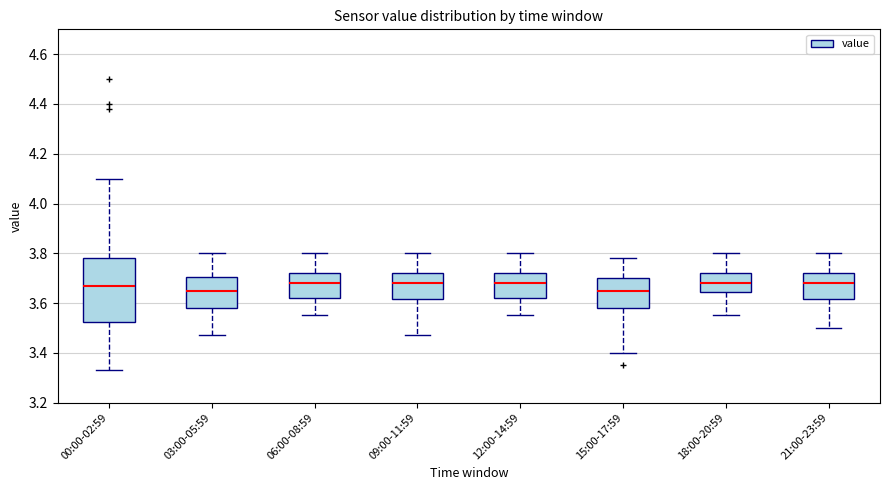

Reading left to right, read every box against the y-axis: the position of its median line, the range the box covers, and the ends of its whiskers. The values are not printed on the chart, so give them approximately, as read against the axis.

00:00-02:59: median 3.68, box 3.52 to 3.78, whiskers 3.34 to 4.10
03:00-05:59: median 3.66, box 3.58 to 3.70, whiskers 3.48 to 3.80
06:00-08:59: median 3.68, box 3.62 to 3.72, whiskers 3.56 to 3.80
09:00-11:59: median 3.68, box 3.62 to 3.72, whiskers 3.48 to 3.80
12:00-14:59: median 3.68, box 3.62 to 3.72, whiskers 3.56 to 3.80
15:00-17:59: median 3.66, box 3.58 to 3.70, whiskers 3.40 to 3.78
18:00-20:59: median 3.68, box 3.64 to 3.72, whiskers 3.56 to 3.80
21:00-23:59: median 3.68, box 3.62 to 3.72, whiskers 3.50 to 3.80